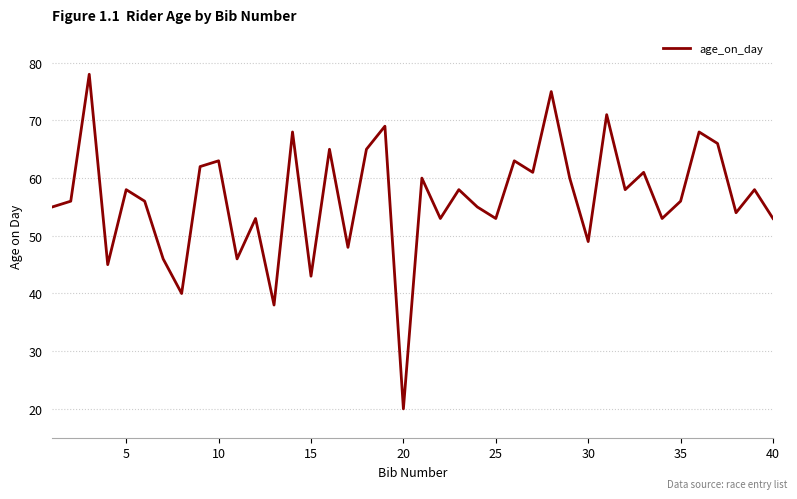

What is the maximum value shown in the chart?

78